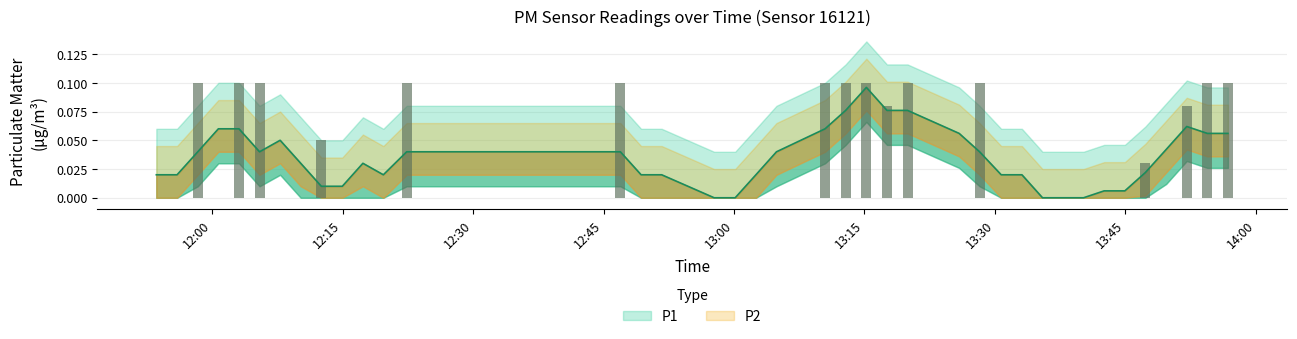

What is the sum of all values?

1.4